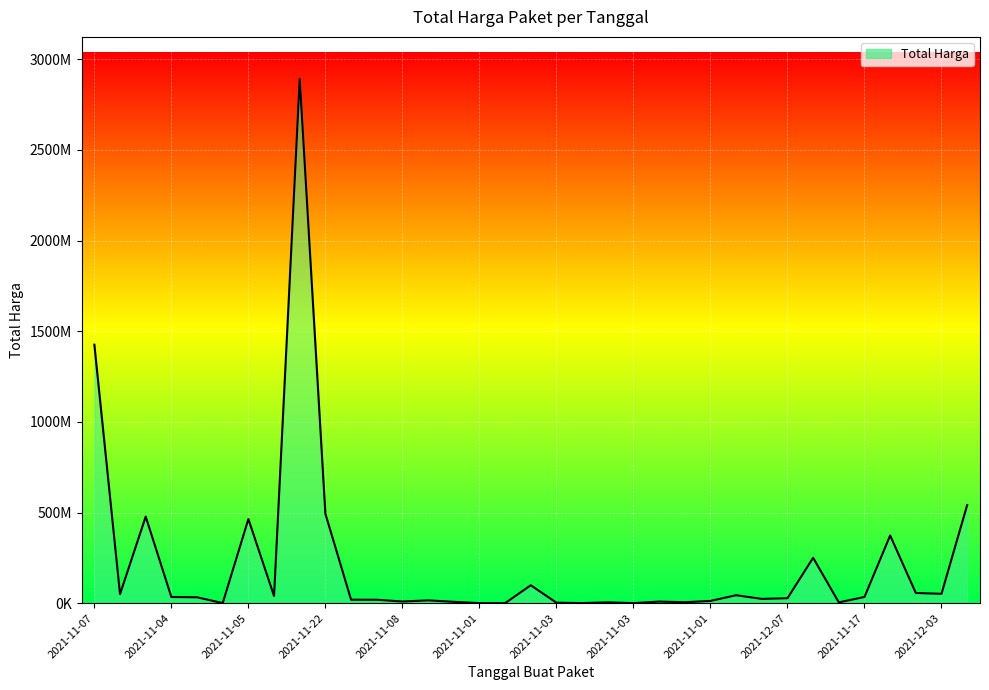

What is the label of the 8th point from the right?

2021-12-07